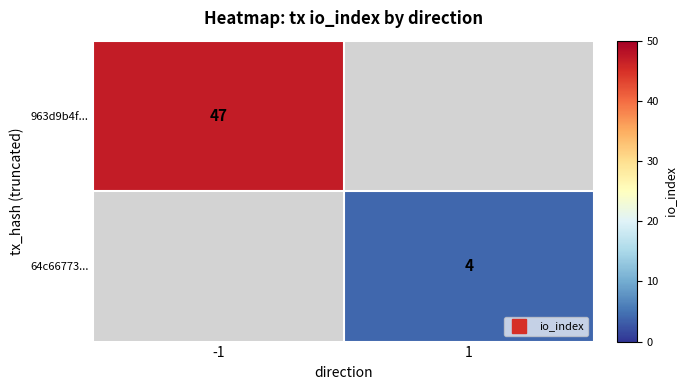

Read the 963d9b4f... value at -1.

47.0